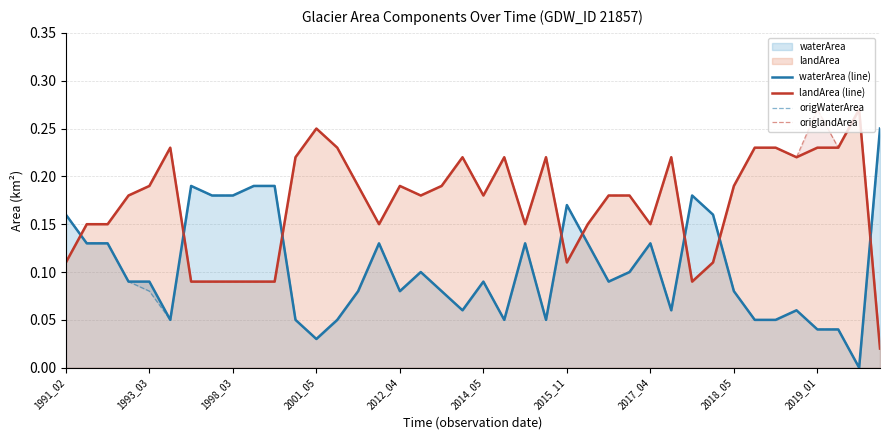

True or false: origlandArea has more than 1 points higher than both neighbors.

True